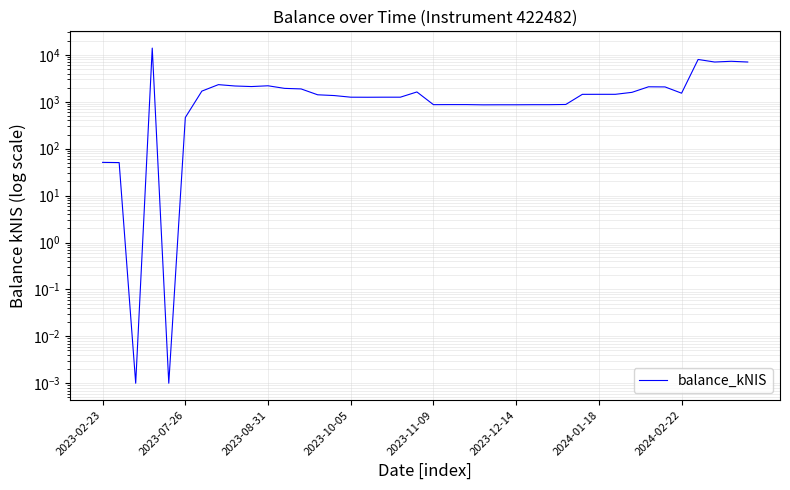

Where is the data nearest to the value 6975?

37